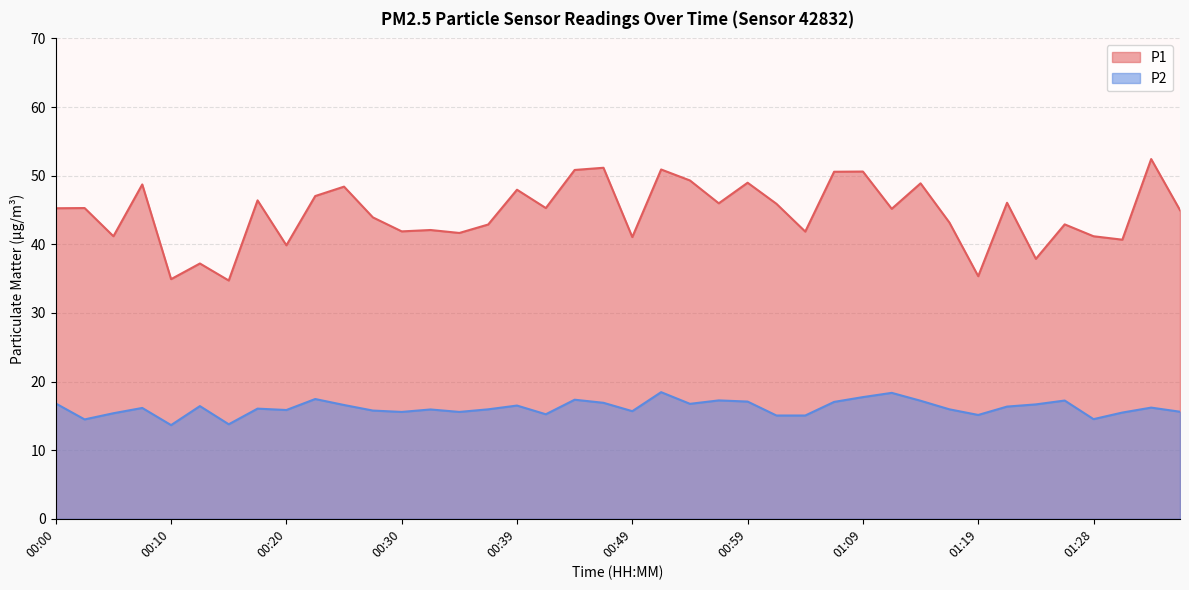

How many lines are shown in the chart?

2